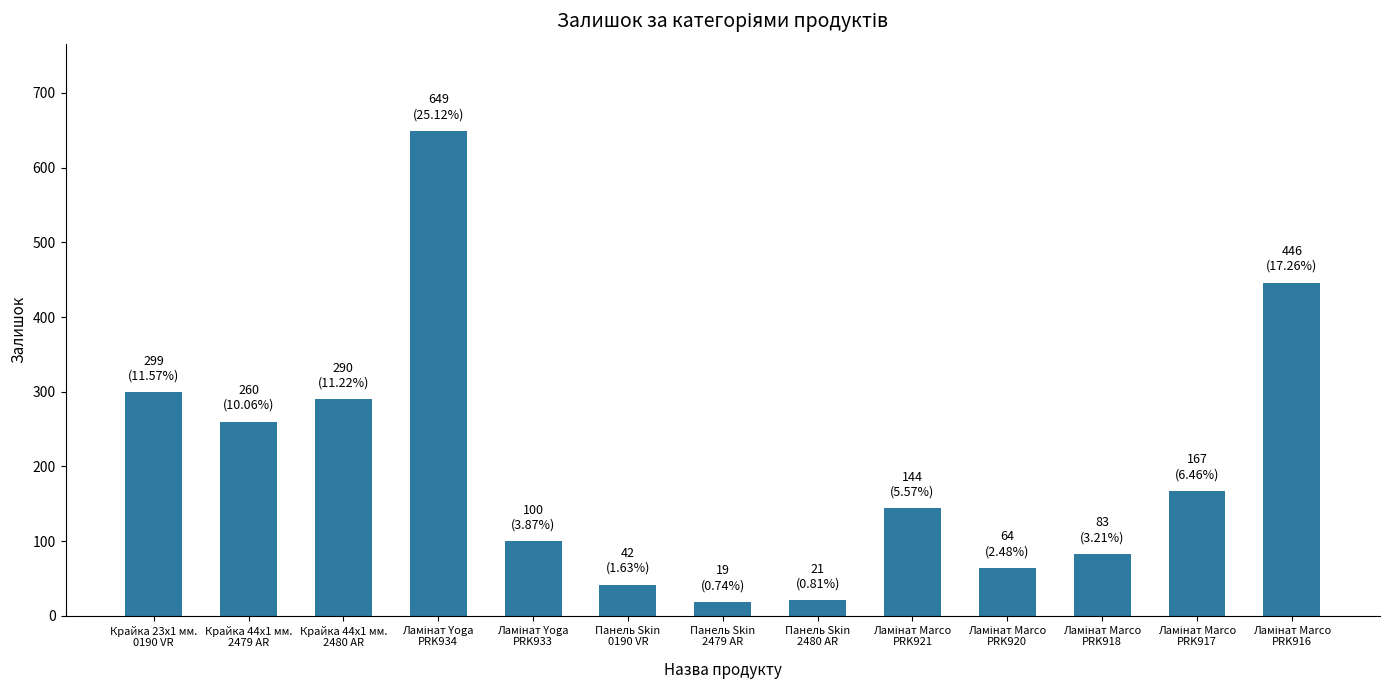

What is the smallest value displayed?

19